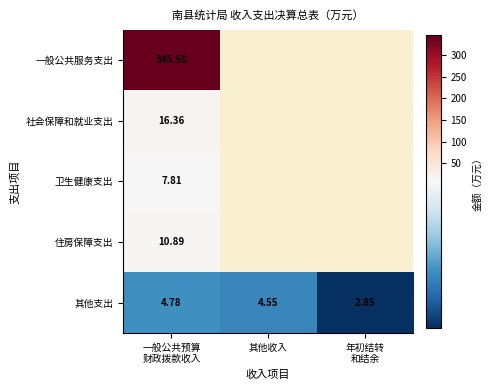

What is the maximum value for 住房保障支出?

10.9